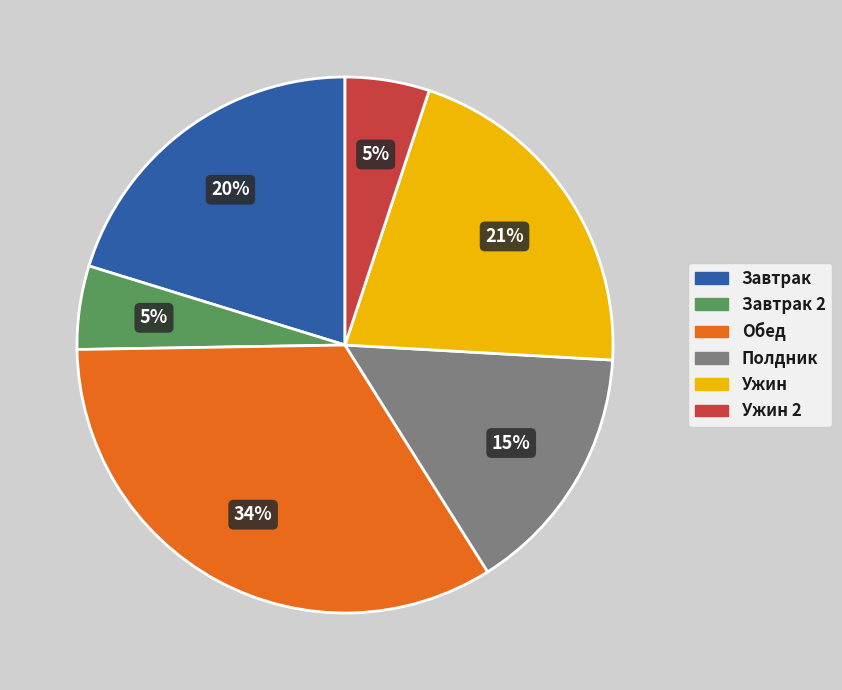

To the nearest percent, what is the difference between the largest and smallest slice percentages?

29%